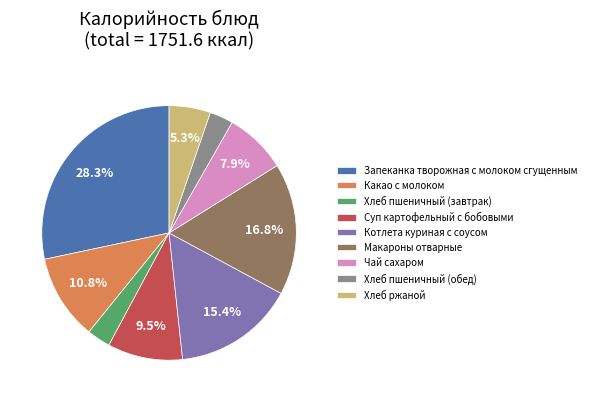

What percentage do Чай сахаром and Какао с молоком together represent?

18.7%